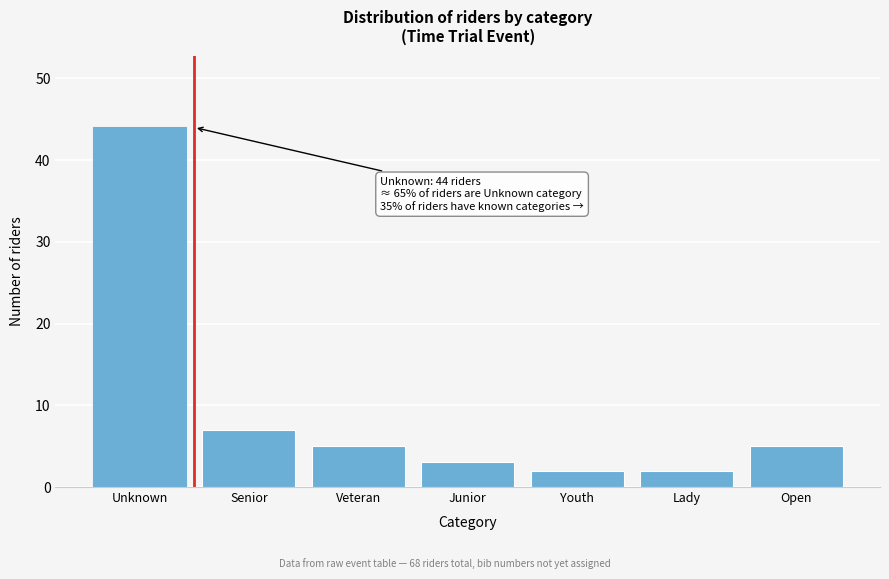

Reading right to left, what are all the values shown in this chart?

5	2	2	3	5	7	44